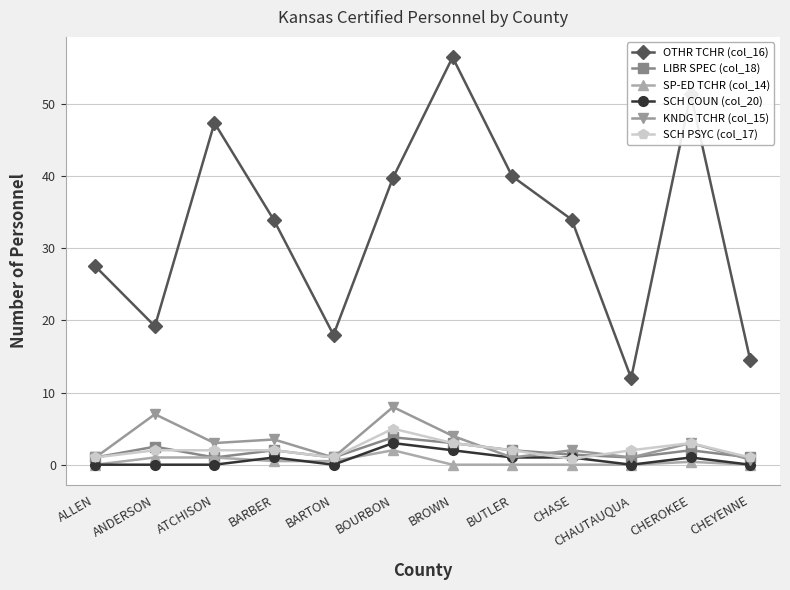

The value of OTHR TCHR (col_16) at BOURBON is 19.3. True or false?

False